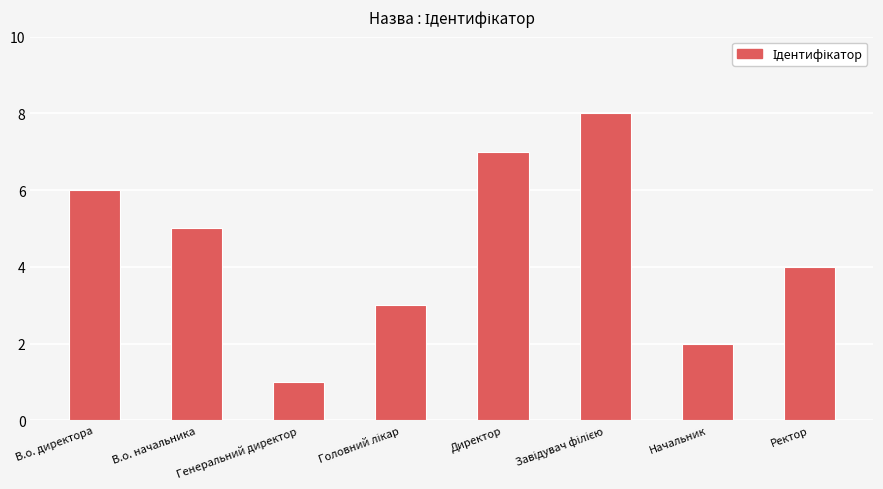

What is the label of the 8th bar from the left?

Ректор